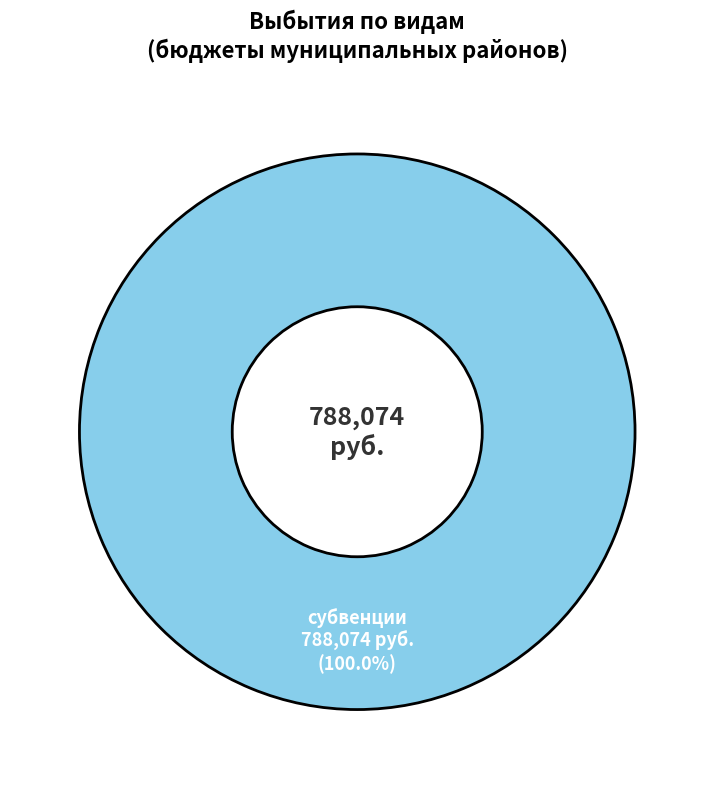

Does any single category account for the majority?

Yes